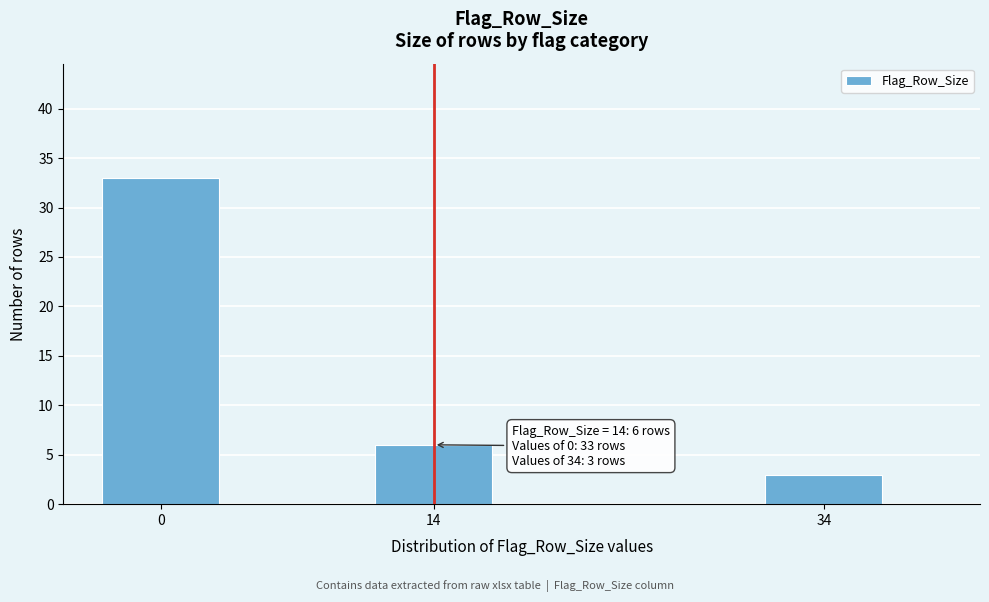

Reading left to right, what are all the values shown in this chart?

33	6	3